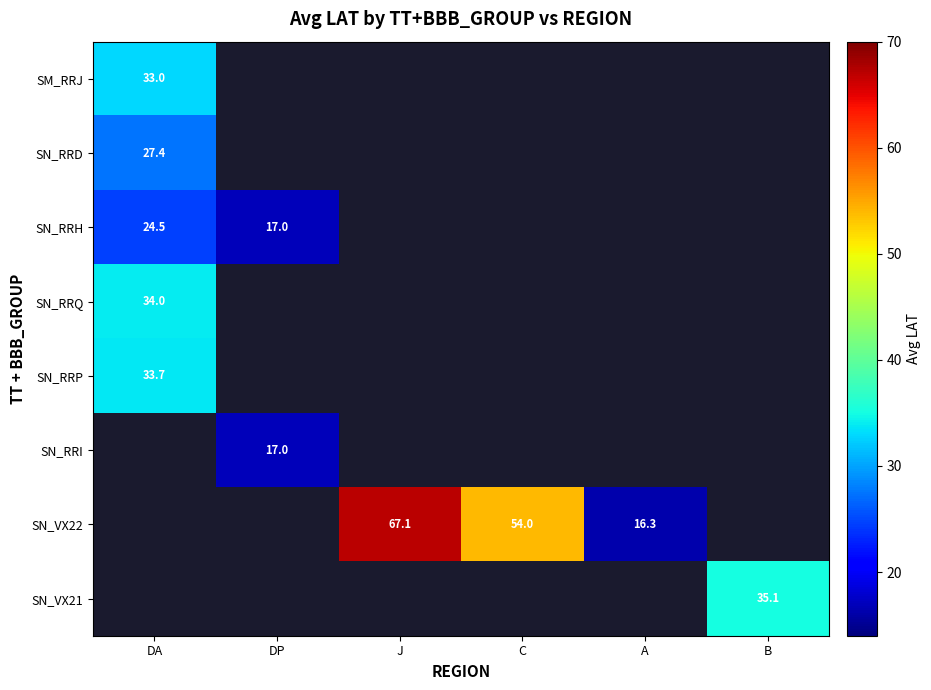

The SN_VX22 series shows 9.2 at A. True or false?

False